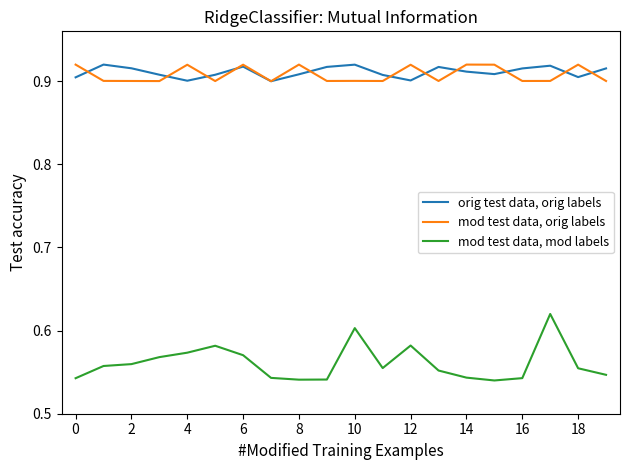

True or false: mod test data, mod labels and orig test data, orig labels intersect in this chart.

False